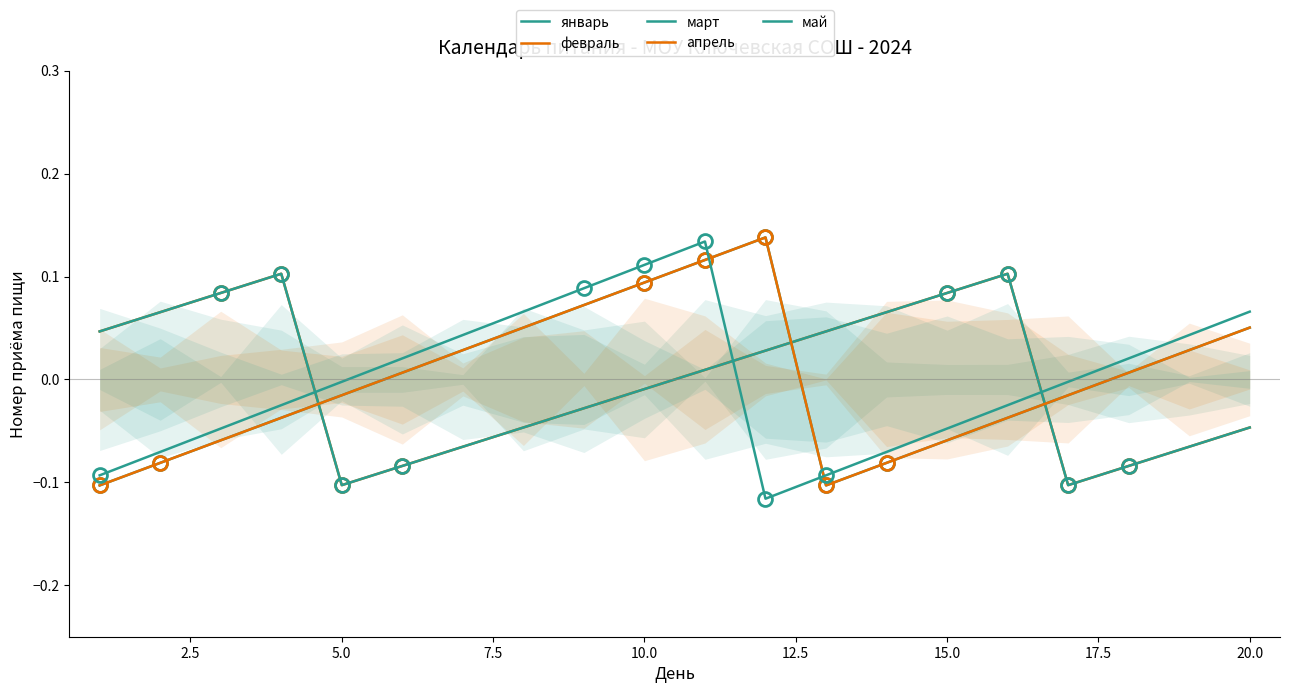

Which series has the largest range (max minus min)?

май